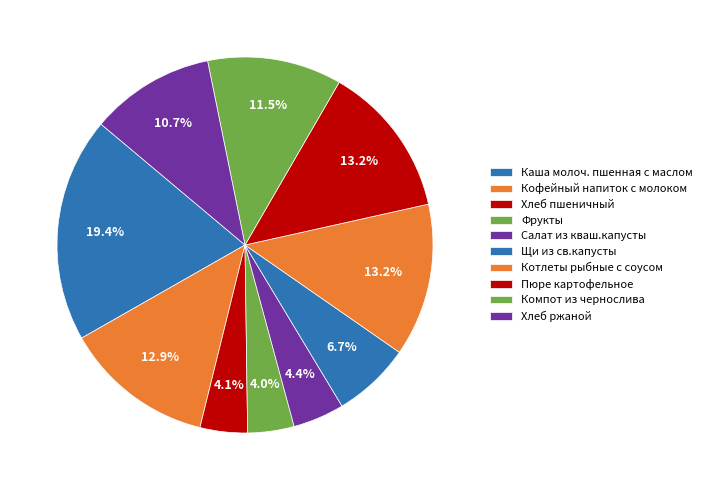

Is there a majority slice in this chart?

No